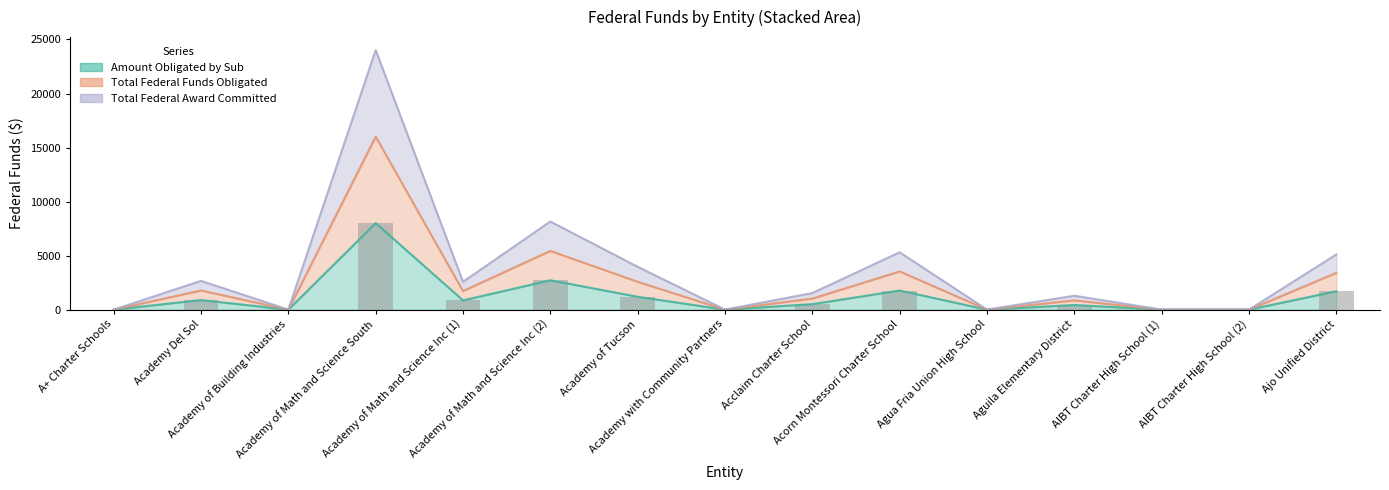

How many series are shown in this chart?

3